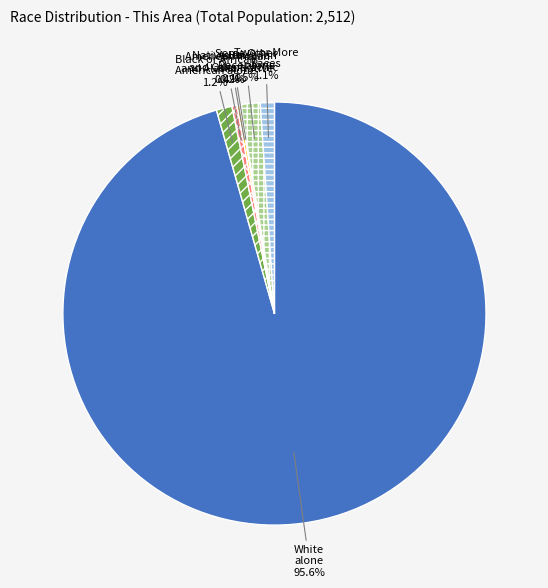

The Two or More Races slice represents 1% of the pie. True or false?

True